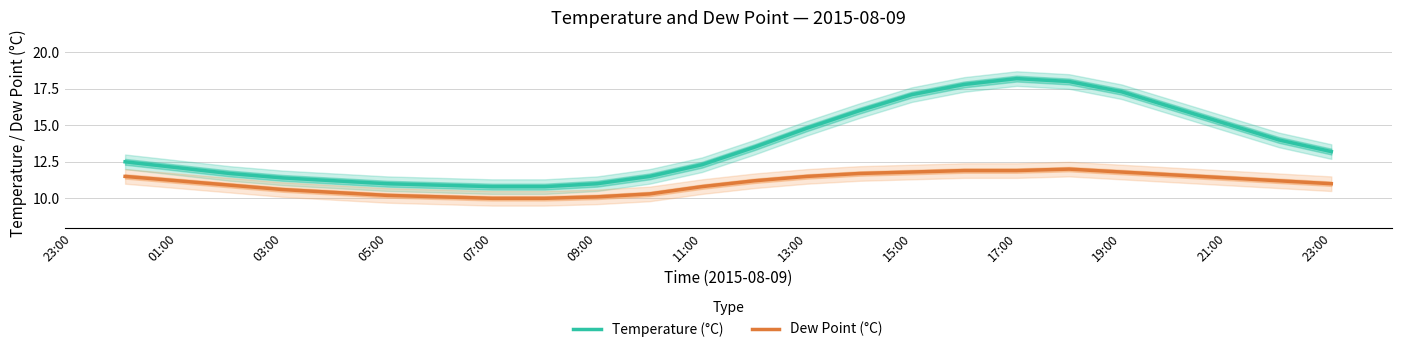

At how many categories does at least one series exceed 16?

6